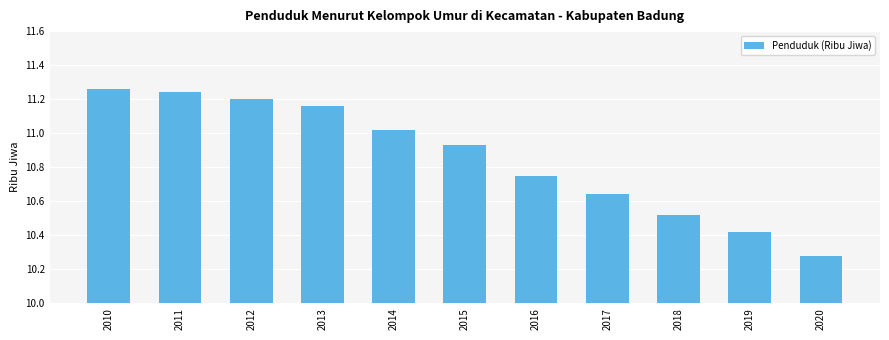

Approximately how many times larger is the value at 2016 compared to 2019?

1.0